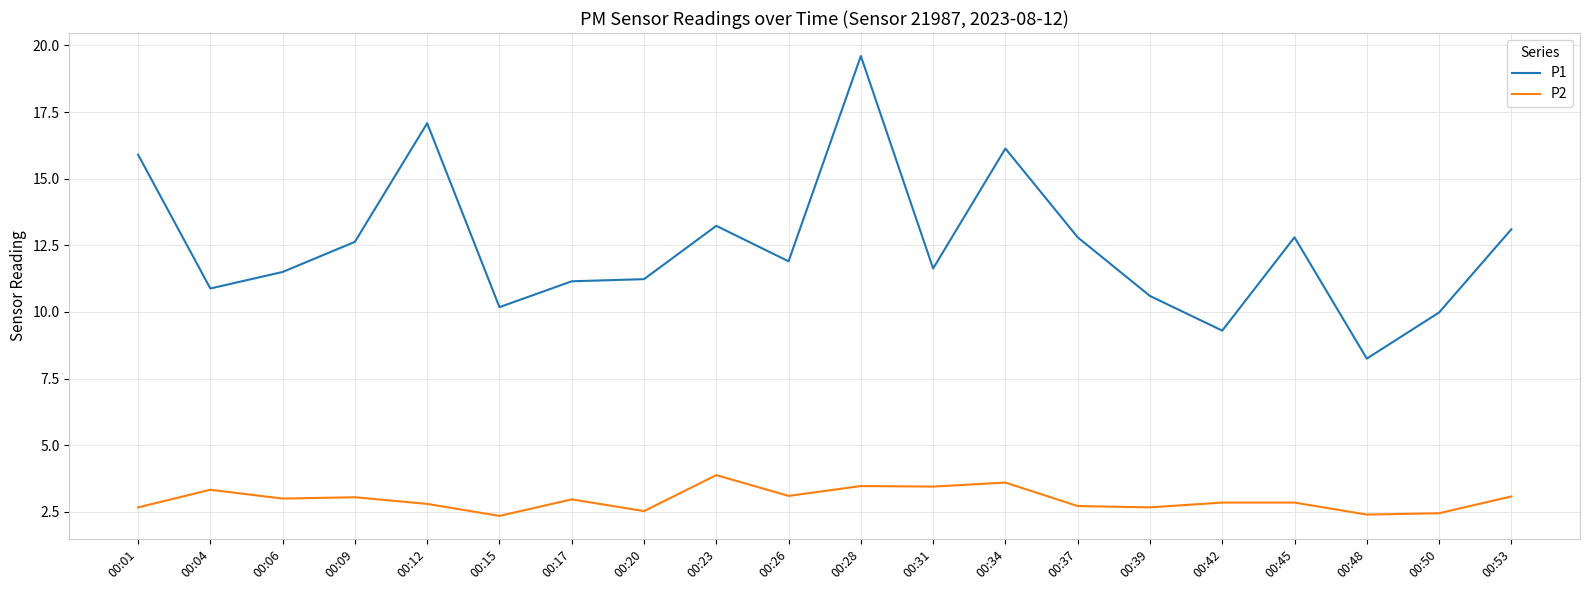

What are all the series names shown in the legend?

P1, P2